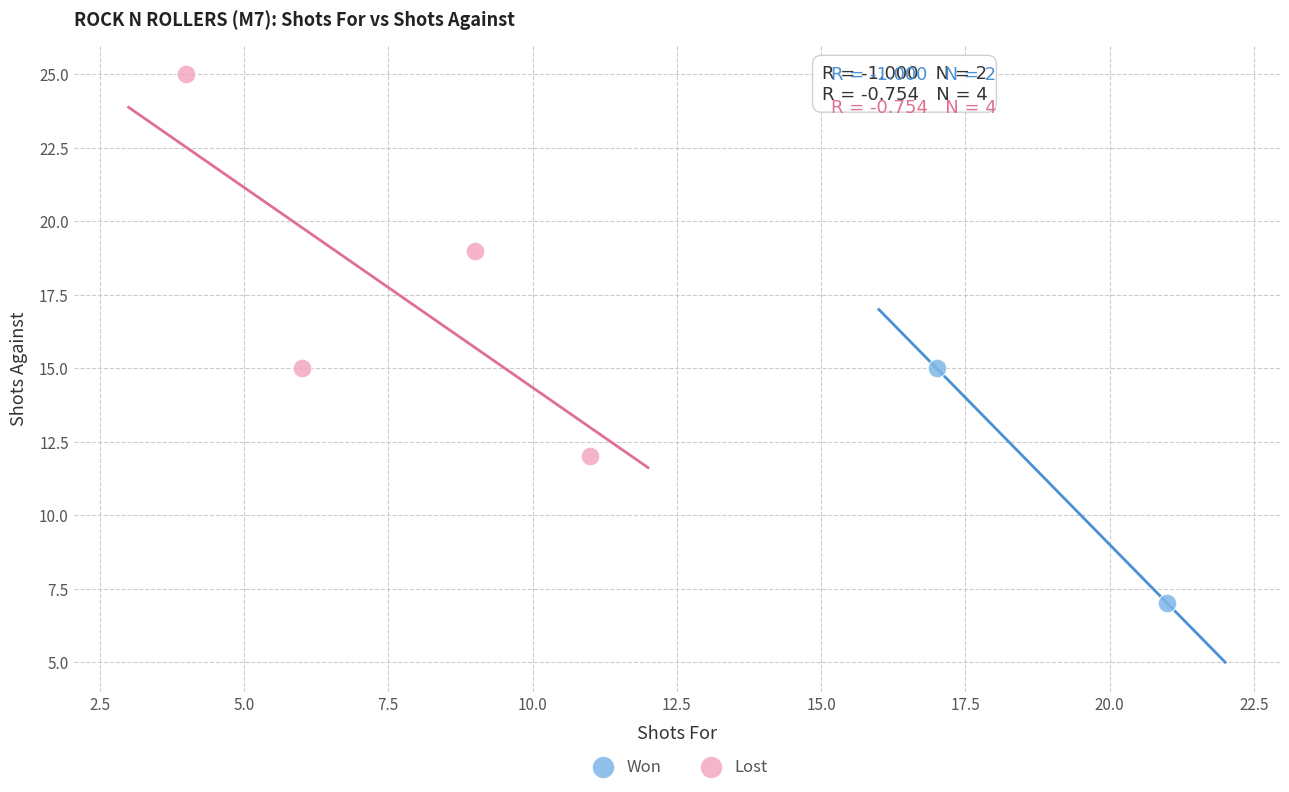

Which series contains the highest Y value?

Lost